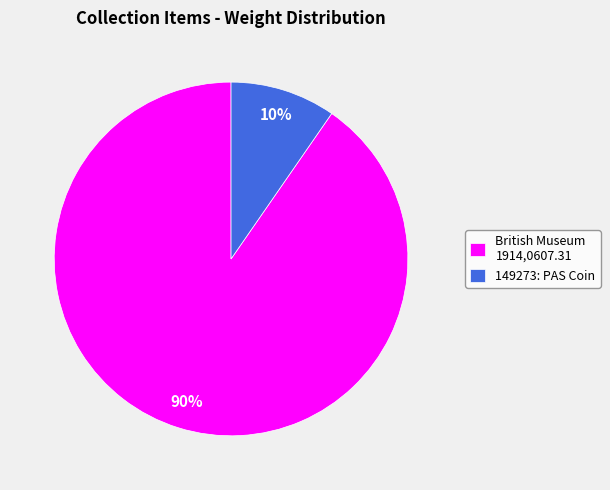

What percentage is the British Museum 1914,0607.31 slice, to the nearest percent?

90%